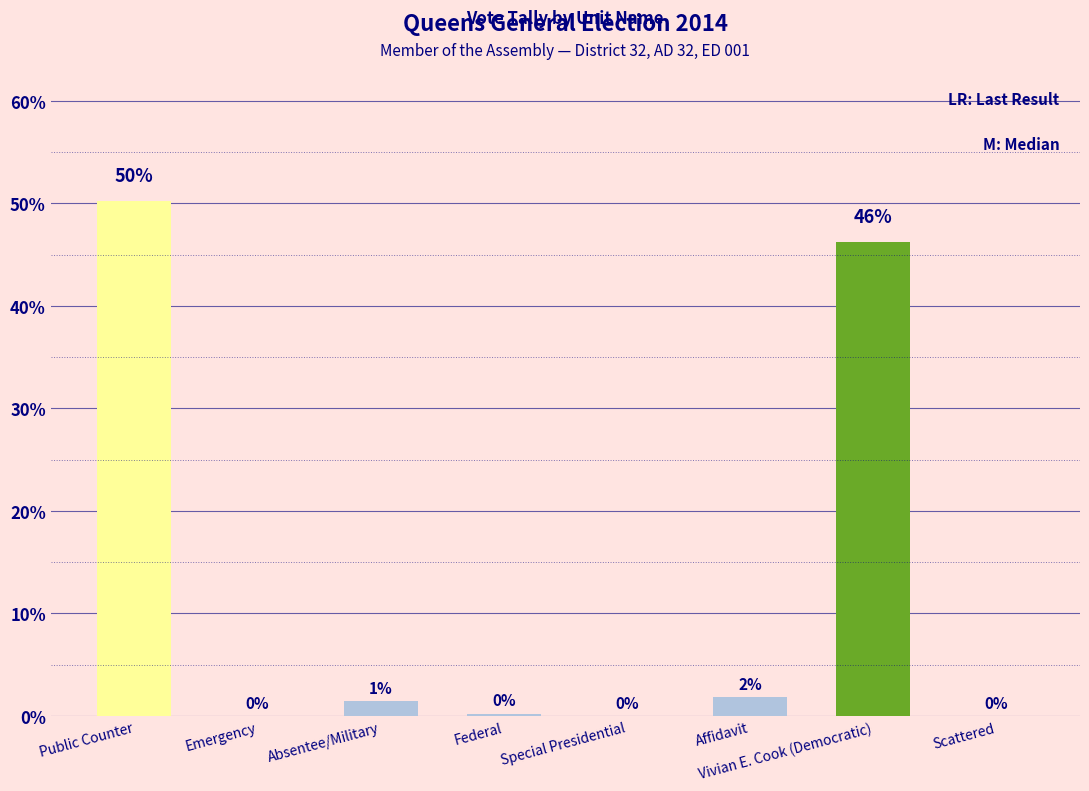

Where does the data first go above 1?

Public Counter